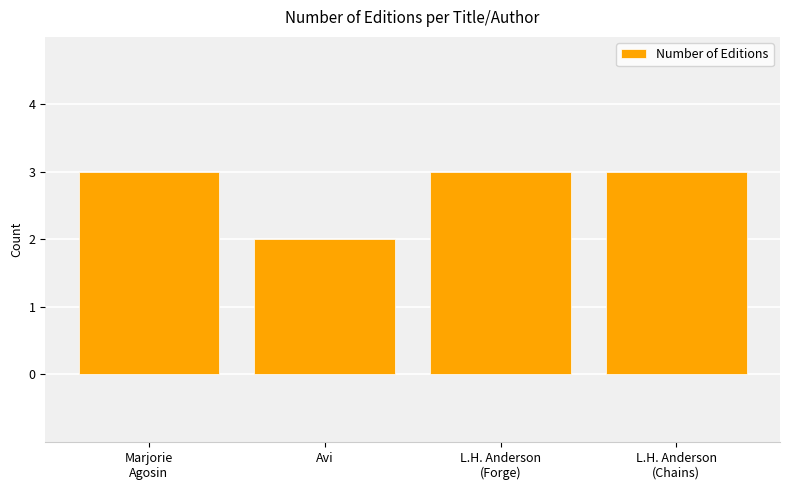

What is the label of the 2nd bar from the left?

Avi